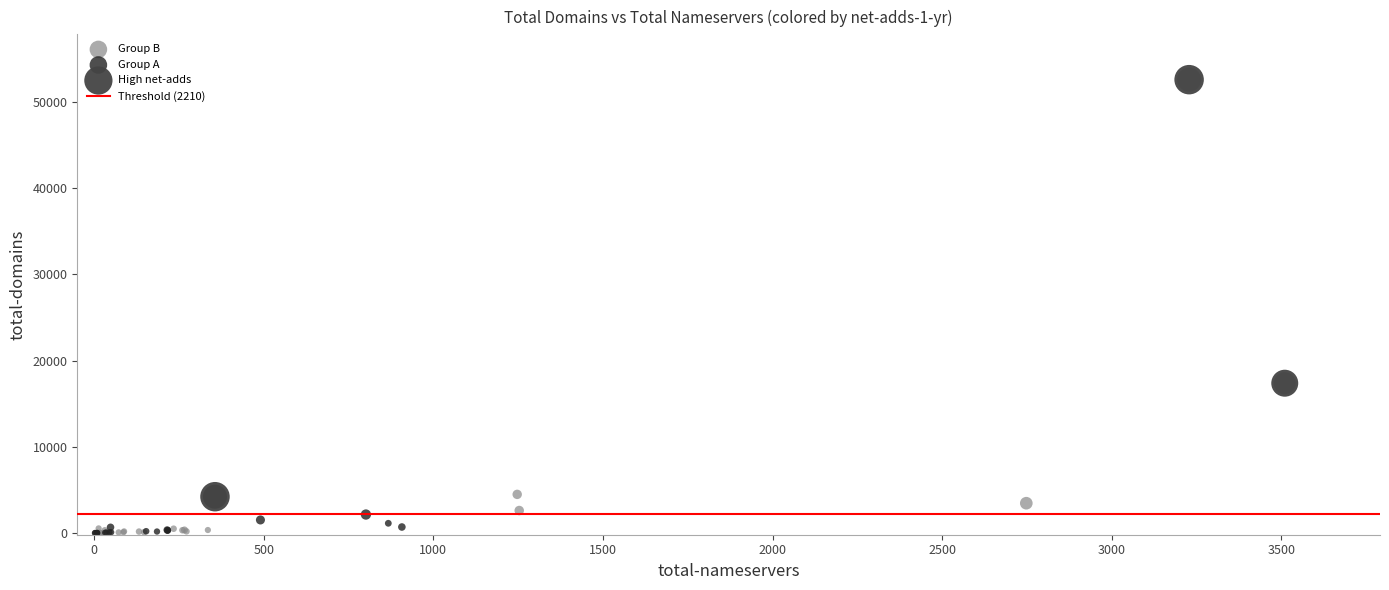

Which series has the widest spread of Y values?

Group B